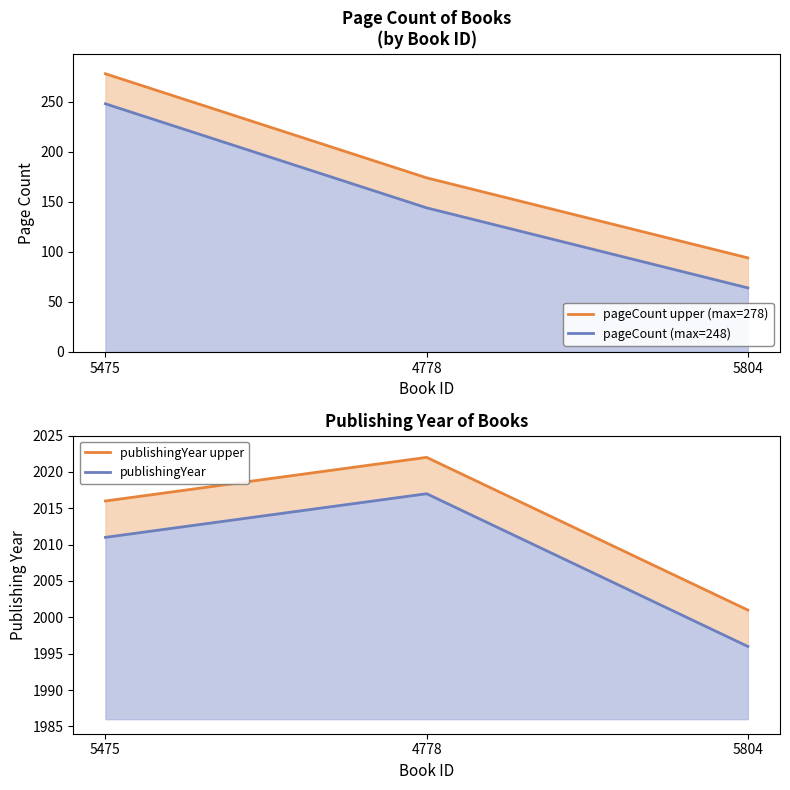

List the series in order of their peak value, highest first.

publishingYear upper line, publishingYear, pageCount upper line, pageCount